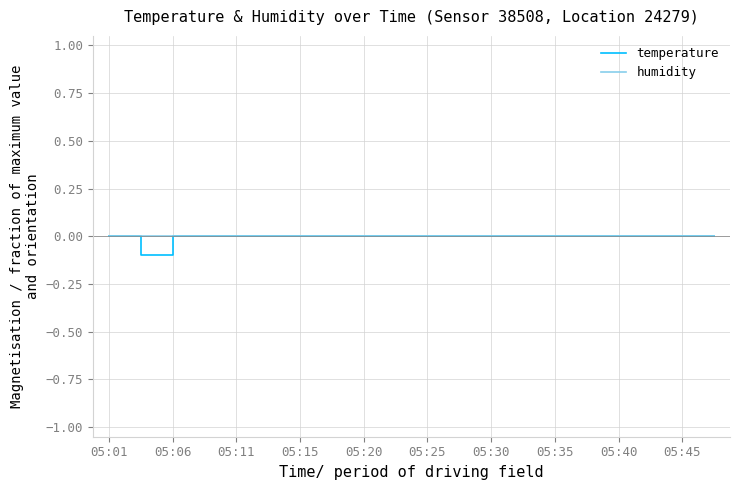

Which series has the widest spread of values?

temperature